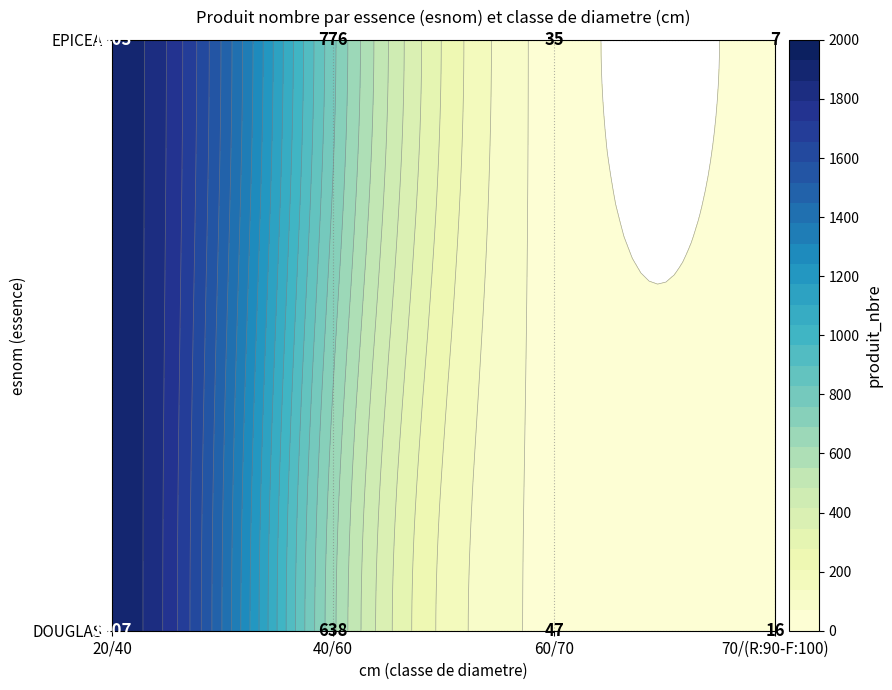

List the series in order of their overall mean, lowest first.

DOUGLAS, EPICEA